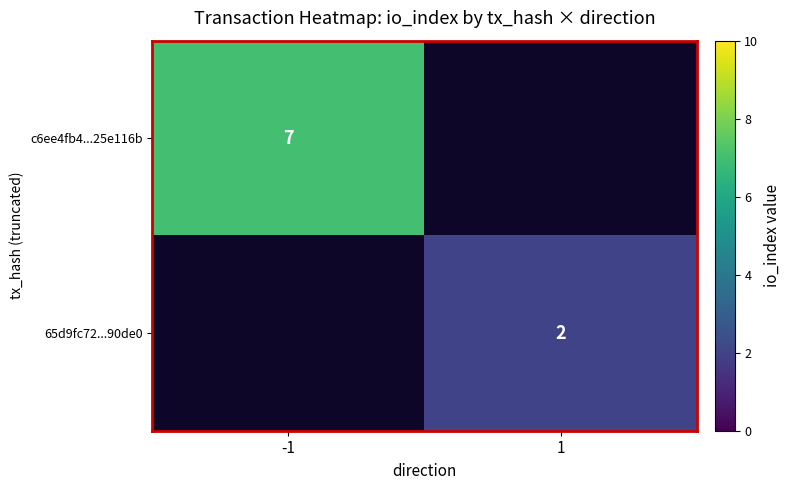

Is it true that 65d9fc72...90de0 equals 1 at 1?

False